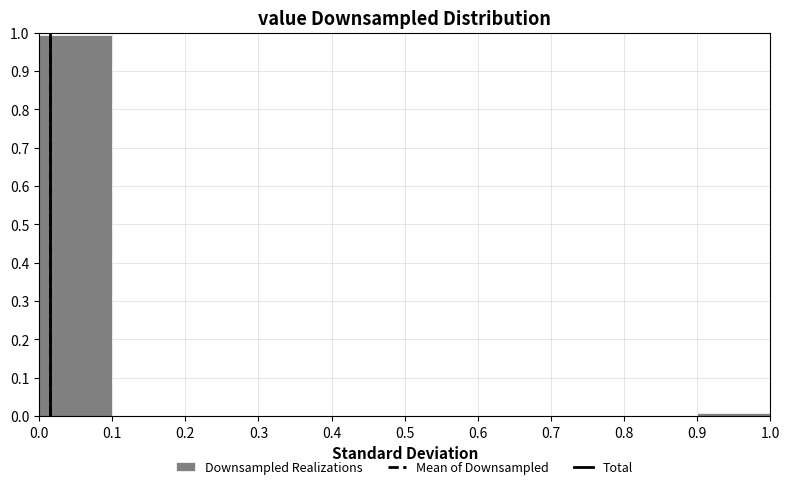

Reading left to right, list every bar in this chart as the range it spans on the x-axis followed by its height. The values are not printed on the chart, so give them approximately, as read against the axis.

0.0 to 0.1: 0.99
0.1 to 0.2: 0
0.2 to 0.3: 0
0.3 to 0.4: 0
0.4 to 0.5: 0
0.5 to 0.6: 0
0.6 to 0.7: 0
0.7 to 0.8: 0
0.8 to 0.9: 0
0.9 to 1.0: under 0.01